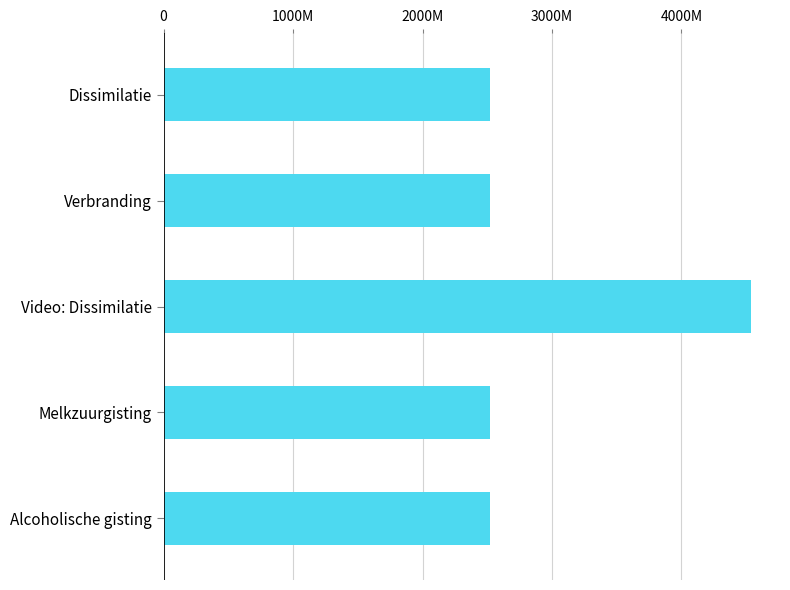

Does the chart contain any negative values?

No